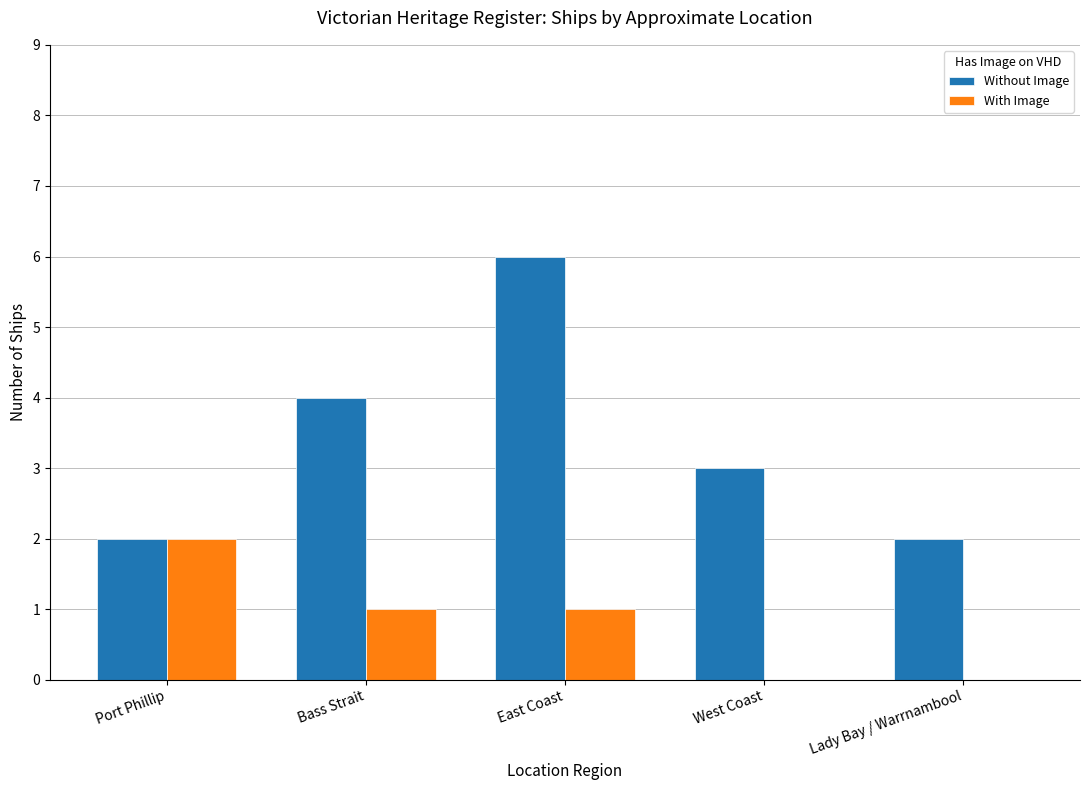

Are the bars horizontal?

No